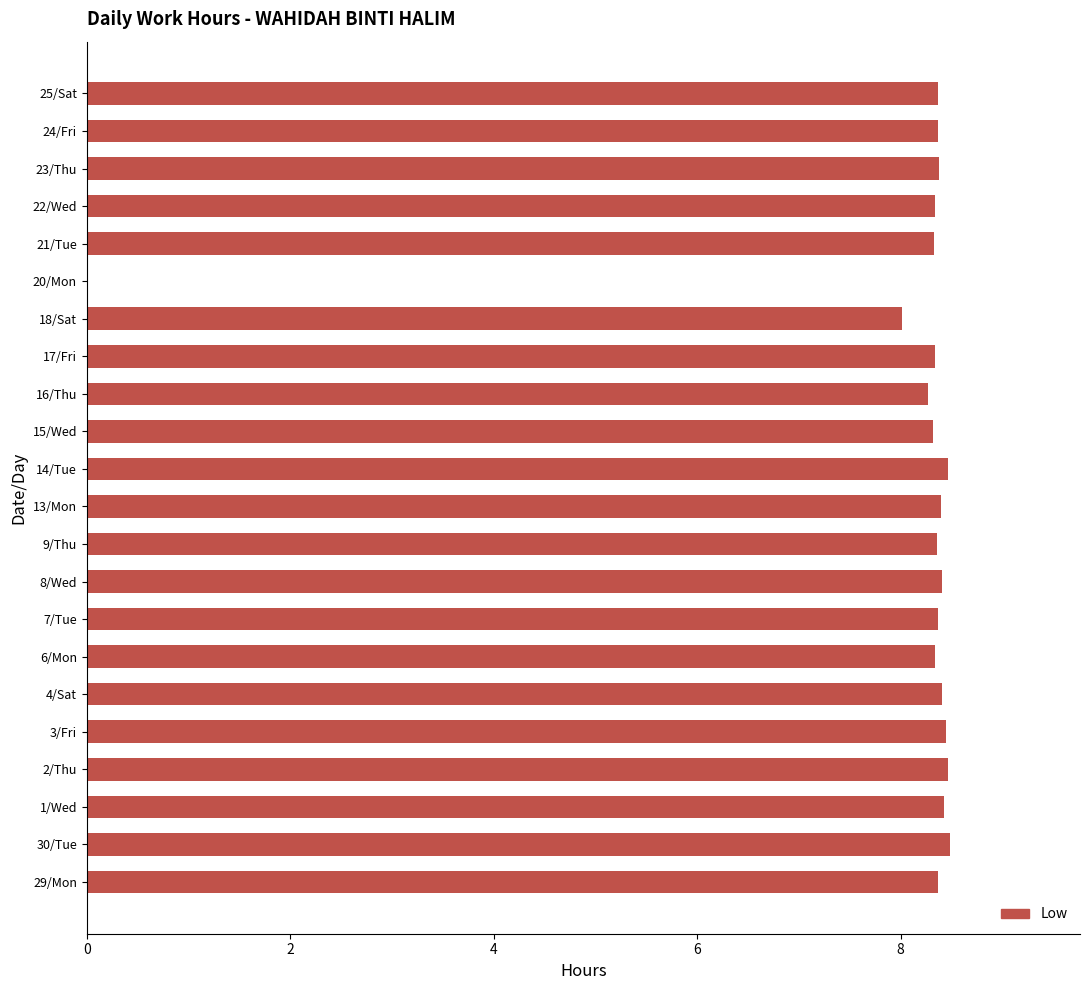

What is the greatest value displayed?

8.5